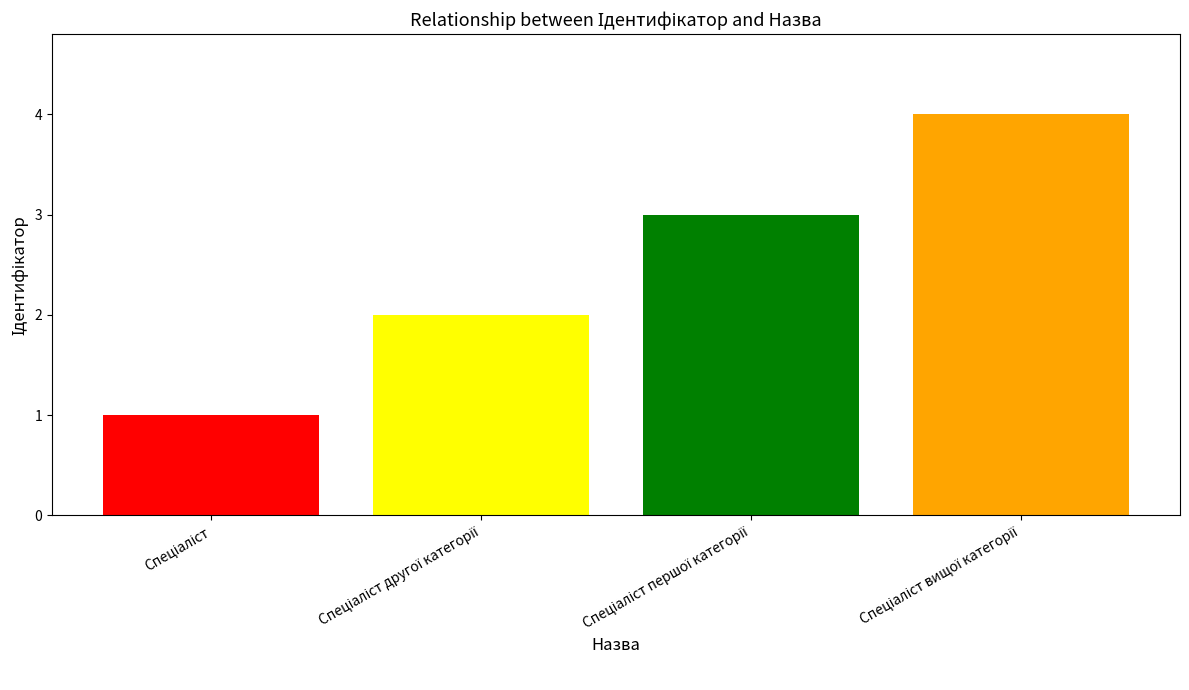

Count the number of data series in this chart.

1